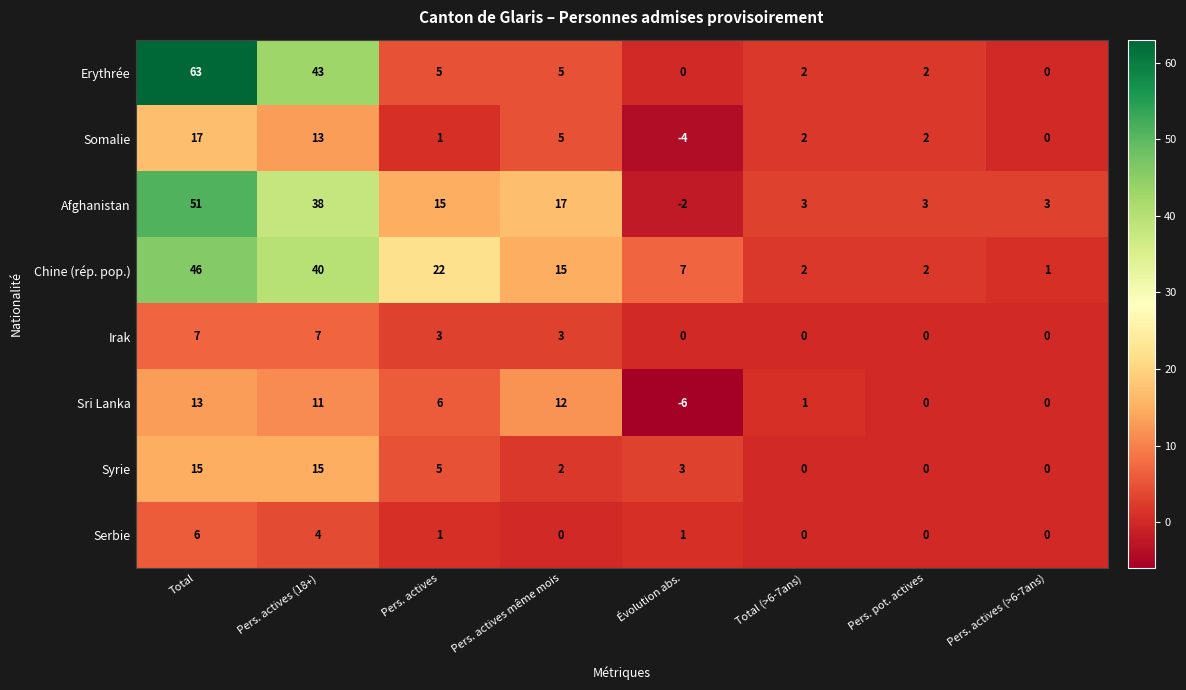

Where does the Syrie series first go above 3?

Total